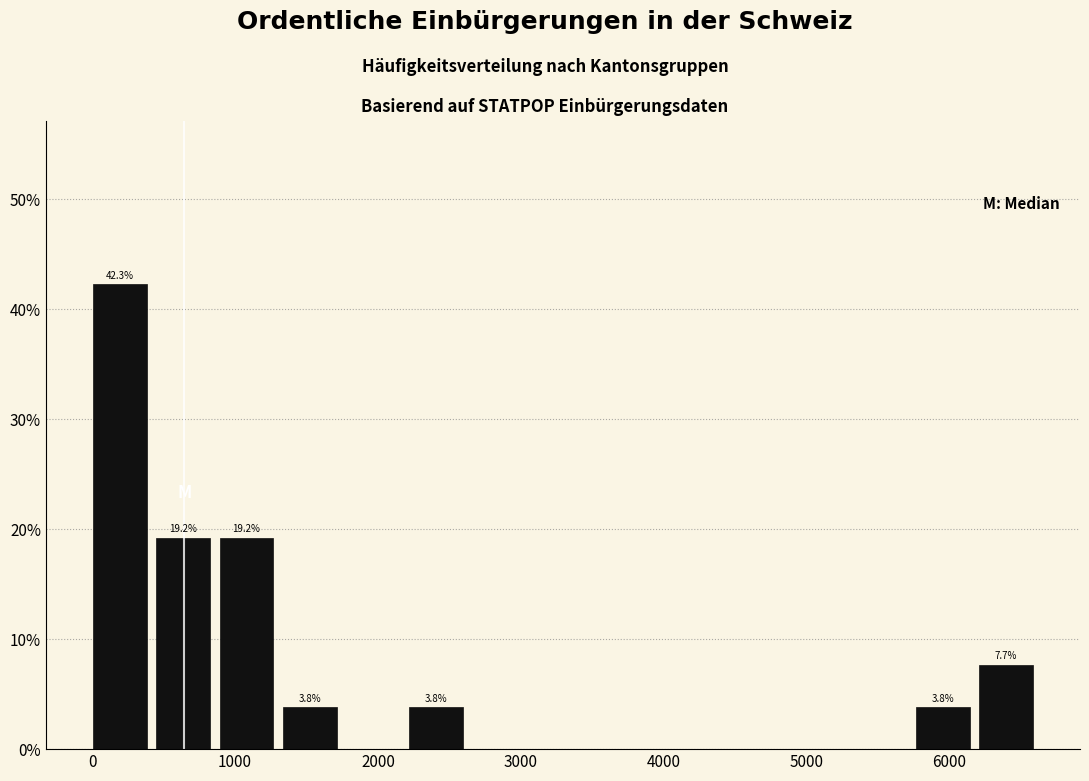

Over which range of the x-axis is the bar tallest?

0 to 400